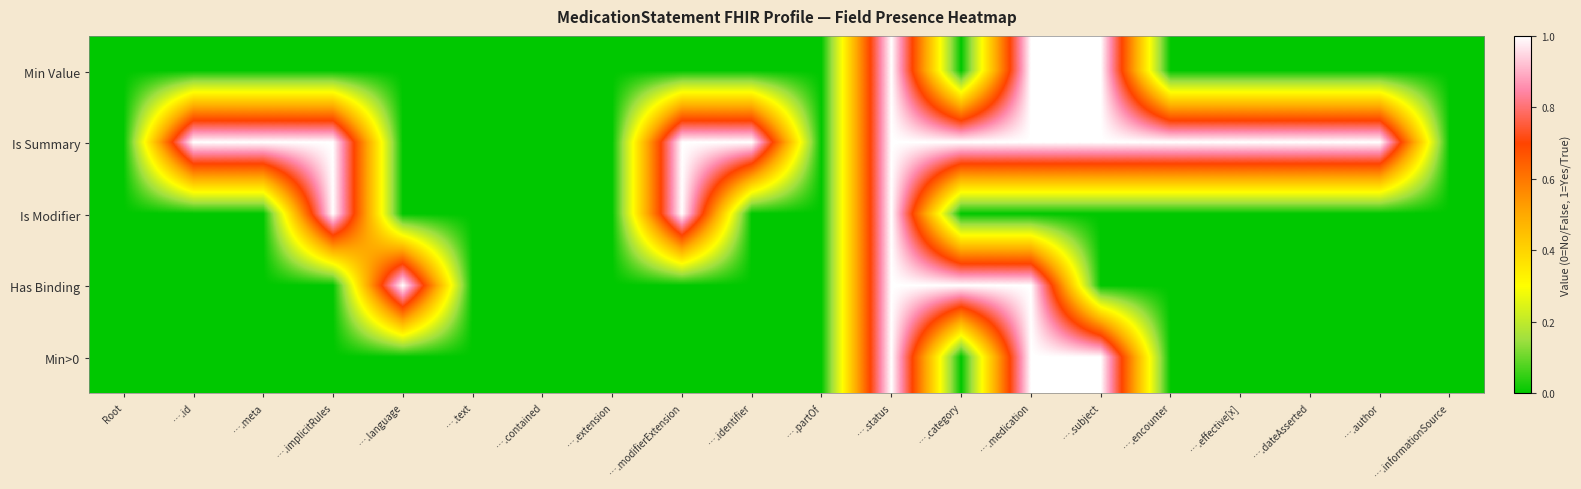

Count the number of data series in this chart.

5